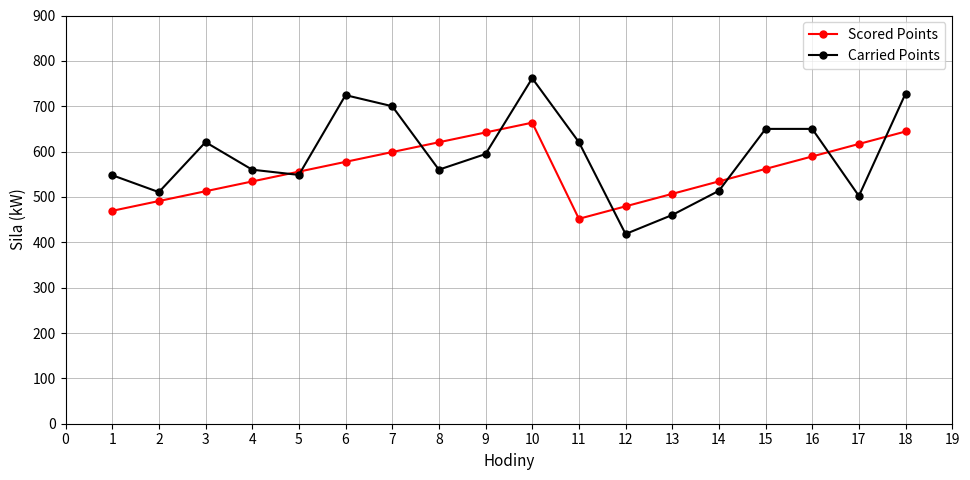

What value does the Scored Points series have at 4?

534.1